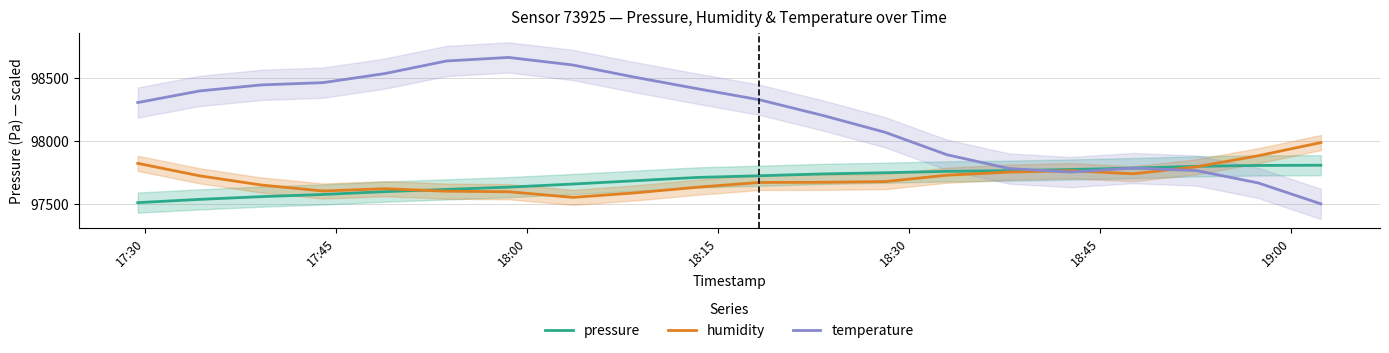

How many data points in pressure are less than 97723?

10